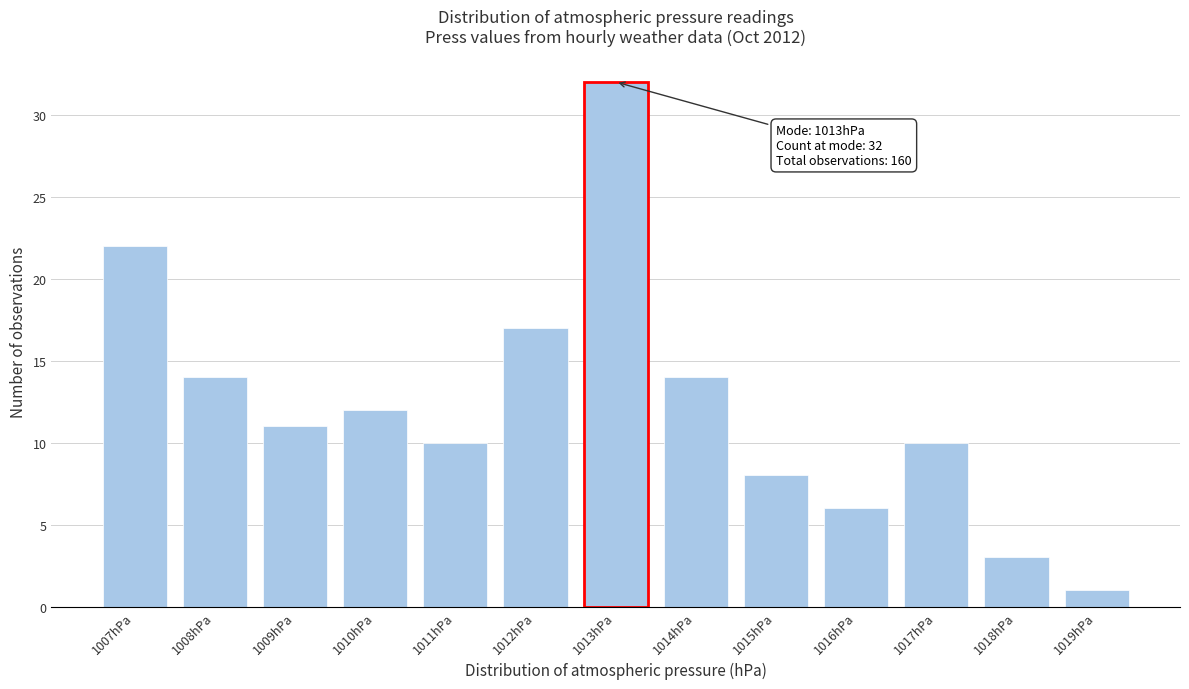

Over which range of the x-axis is the bar tallest?

1012.5 to 1013.5